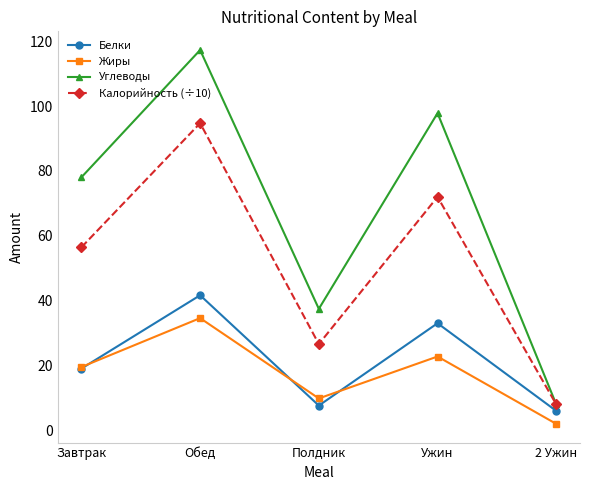

What is the difference between the maximum and minimum values in the Калорийность (÷10) series?

86.7